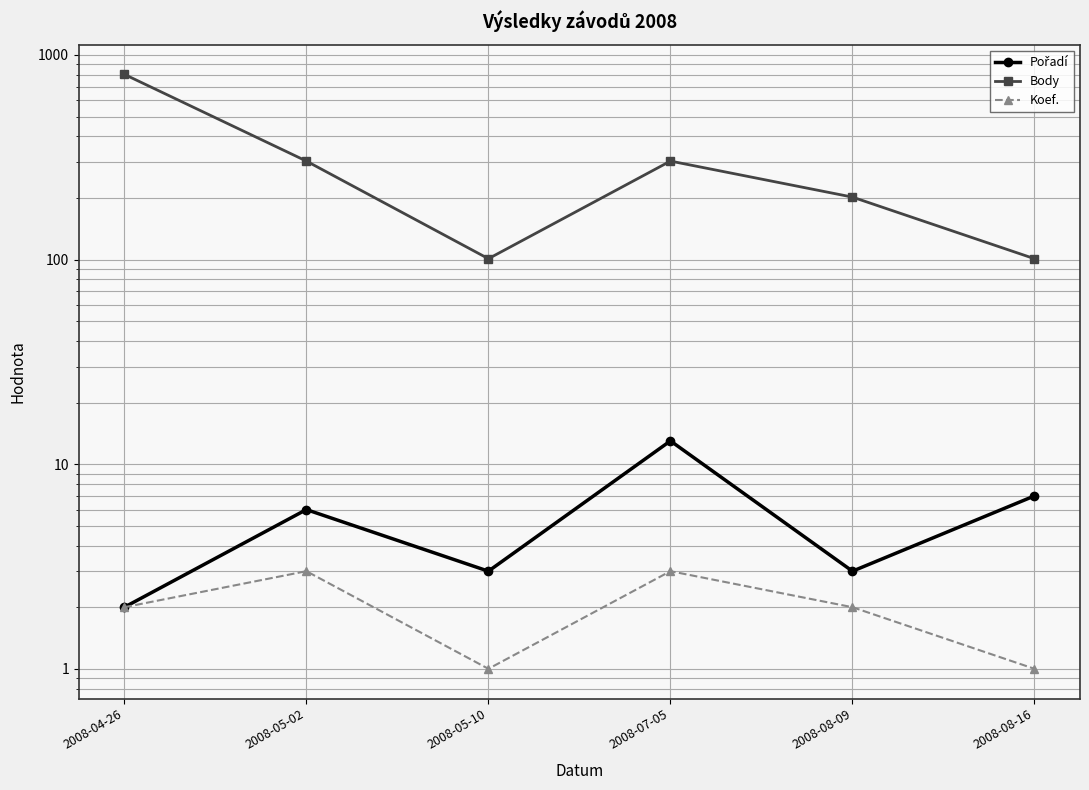

What is the sum of all Pořadí values?

34